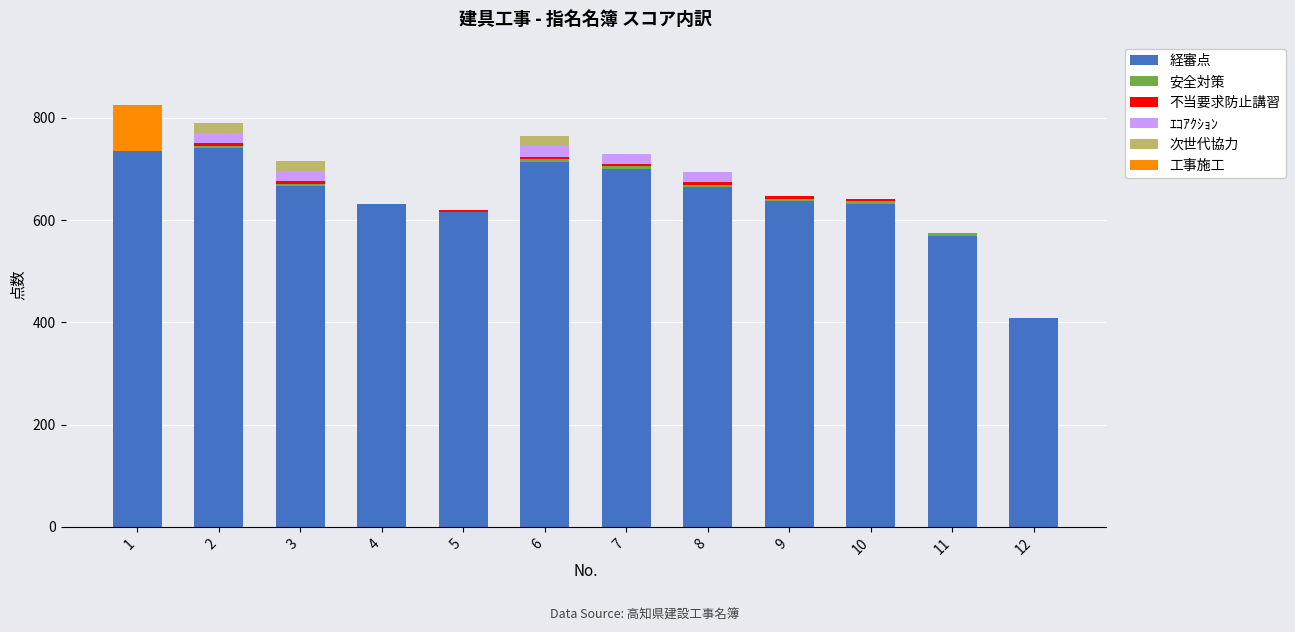

At which label does 経審点 first exceed 664?

1